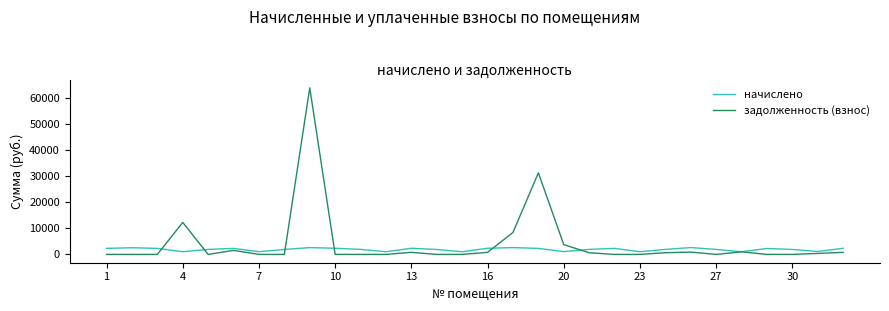

Which series has the widest spread of values?

задолженность (взнос)